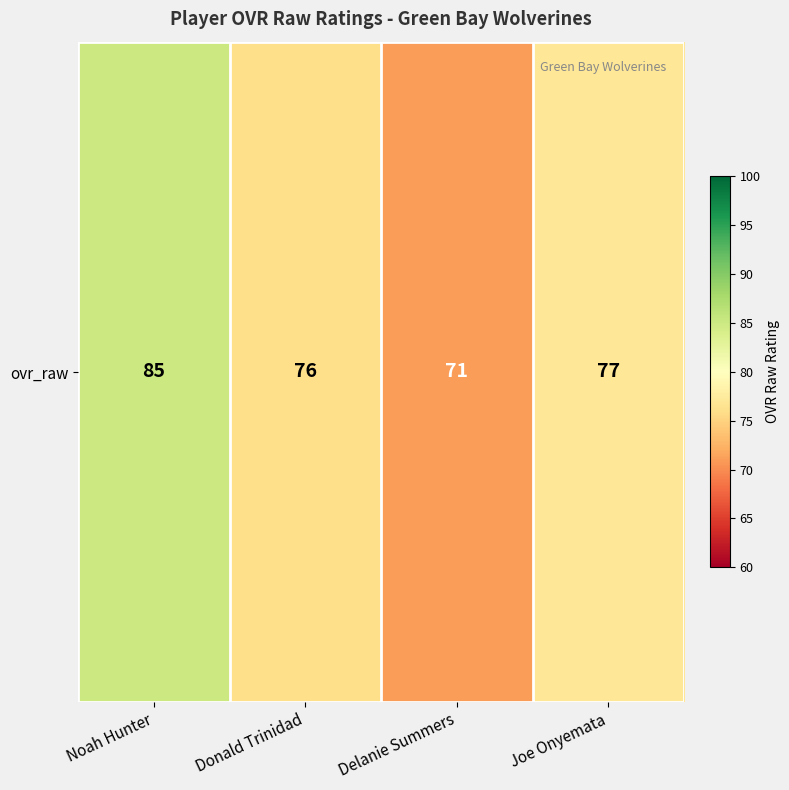

What is the maximum value shown in the chart?

85